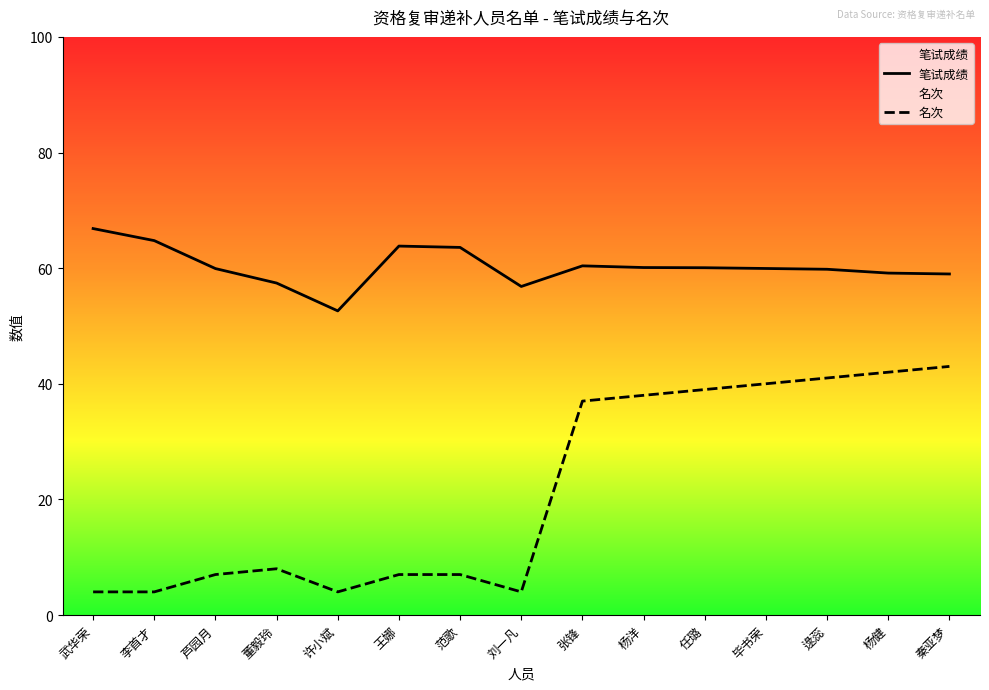

At how many categories does at least one series exceed 37?

15